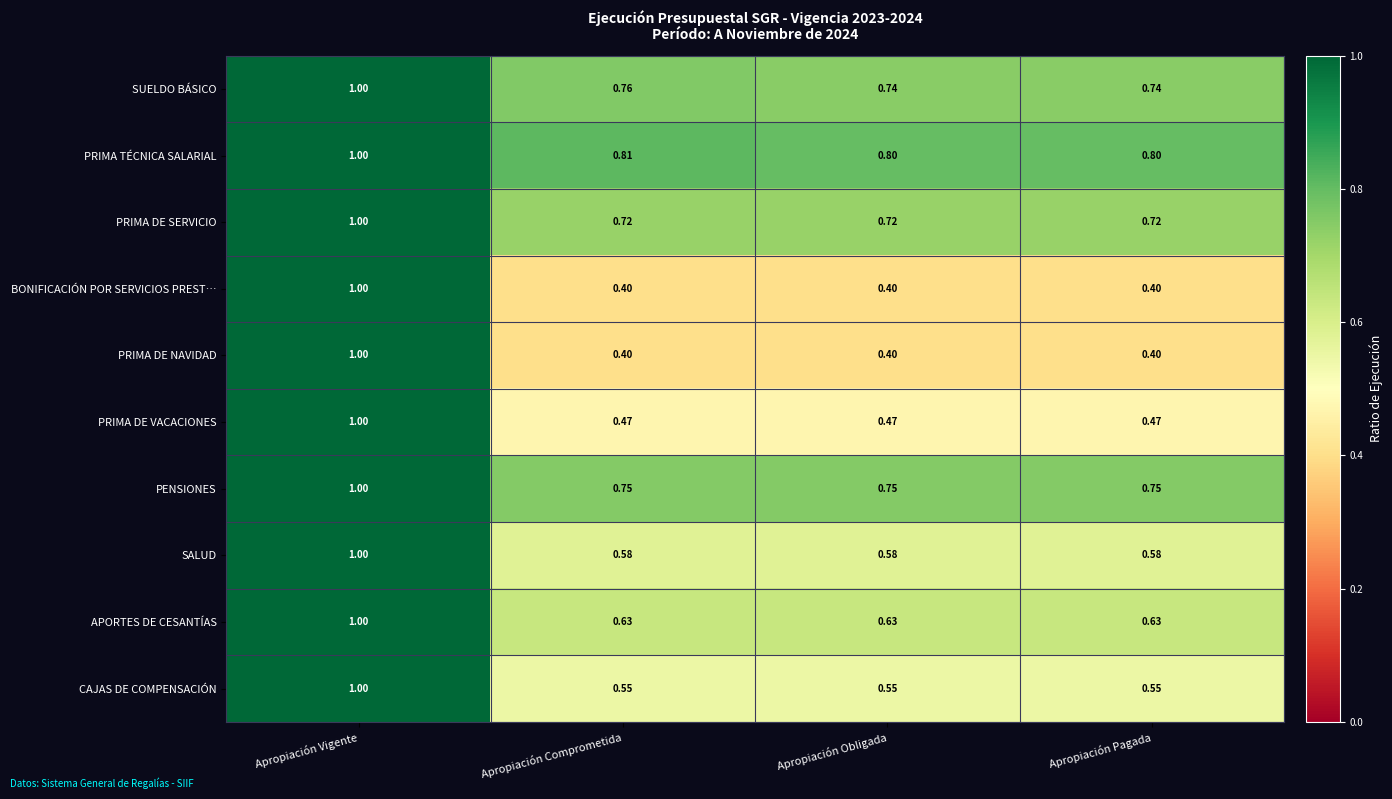

Is the value of SALUD at Apropiación Pagada greater than the value of CAJAS DE COMPENSACIÓN at Apropiación Comprometida?

Yes